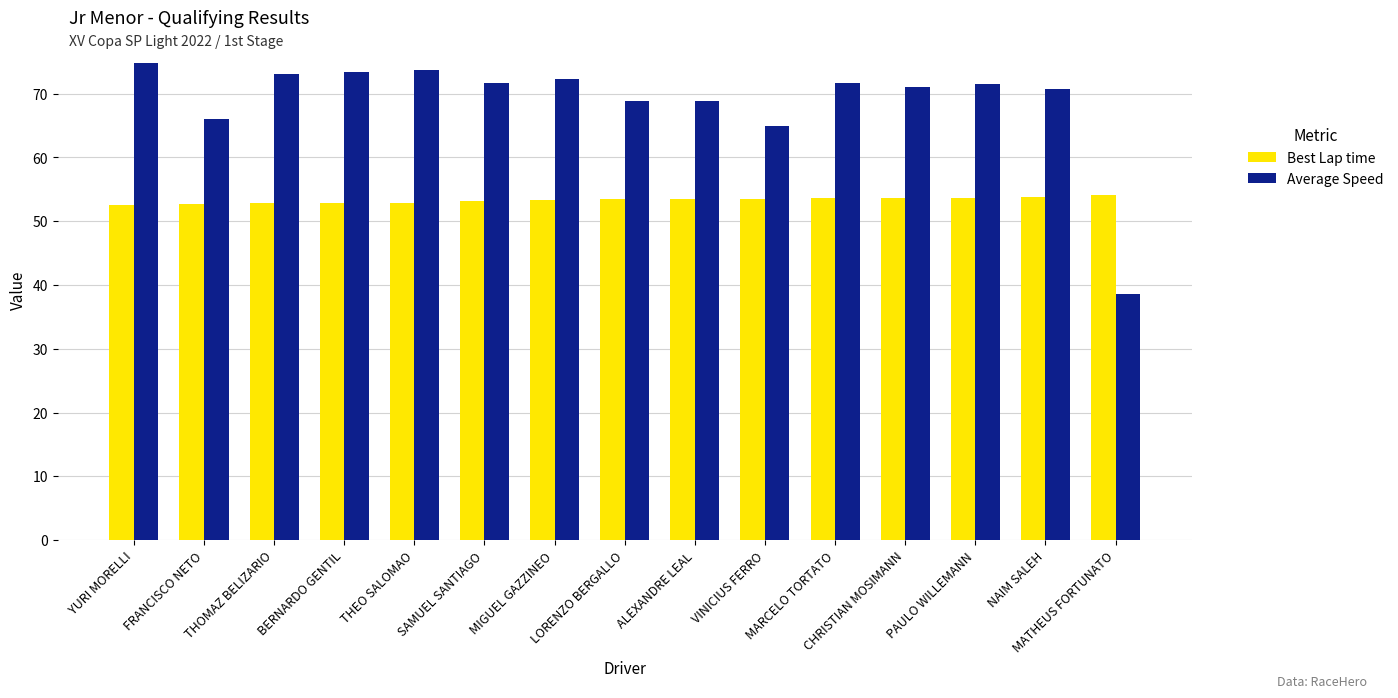

Where does the Average Speed series first go above 71?

YURI MORELLI